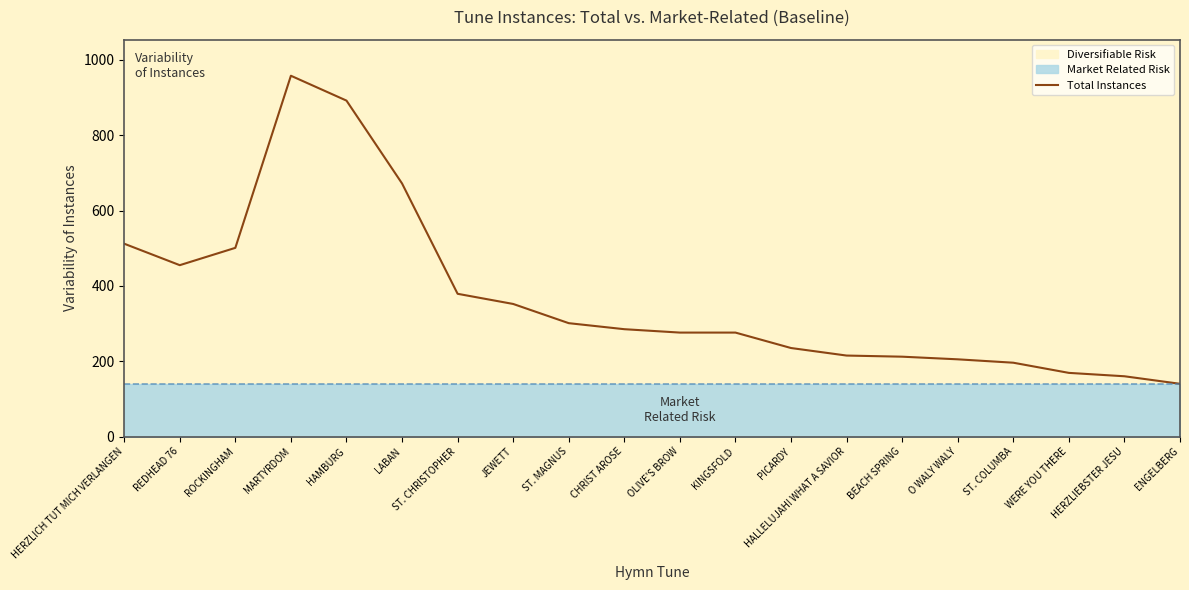

The chart shows a value of 407 at CHRIST AROSE. True or false?

False